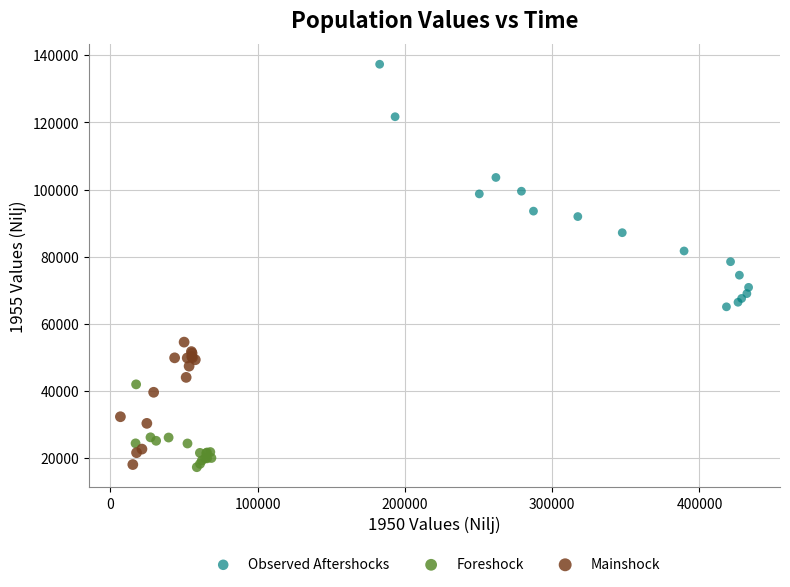

What are all the series names shown in the legend?

Observed Aftershocks, Foreshock, Mainshock